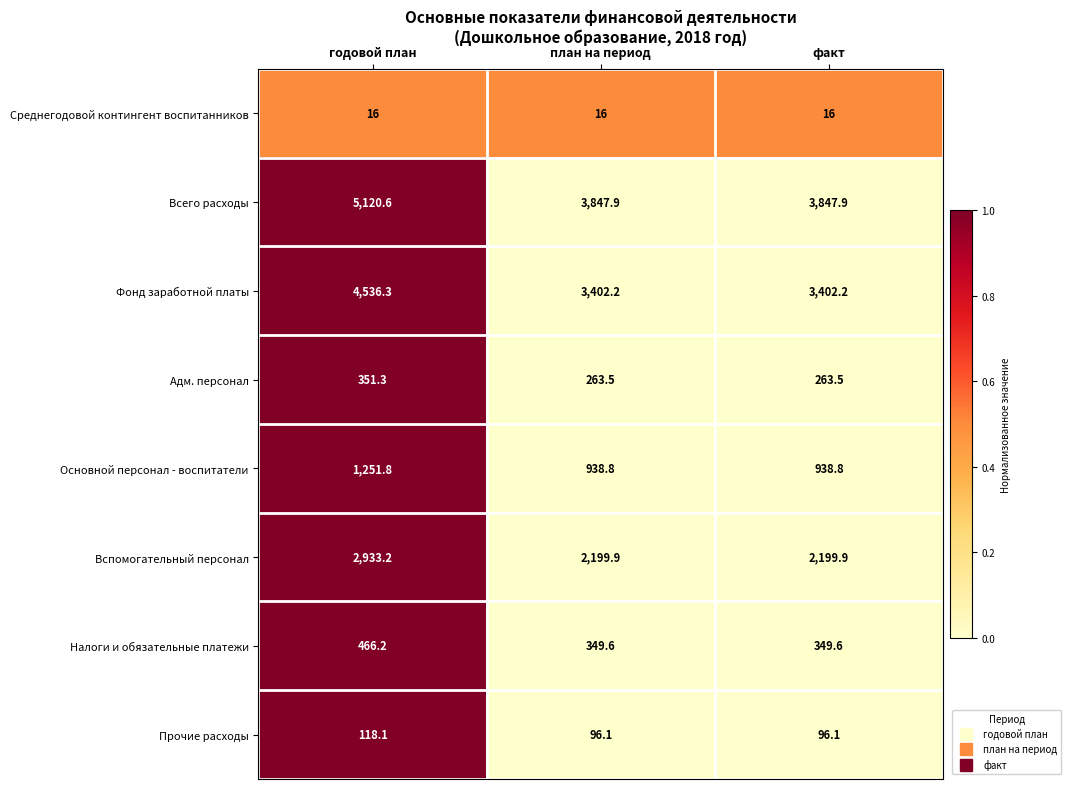

True or false: Всего расходы has a value of 6193.7 at план на период.

False